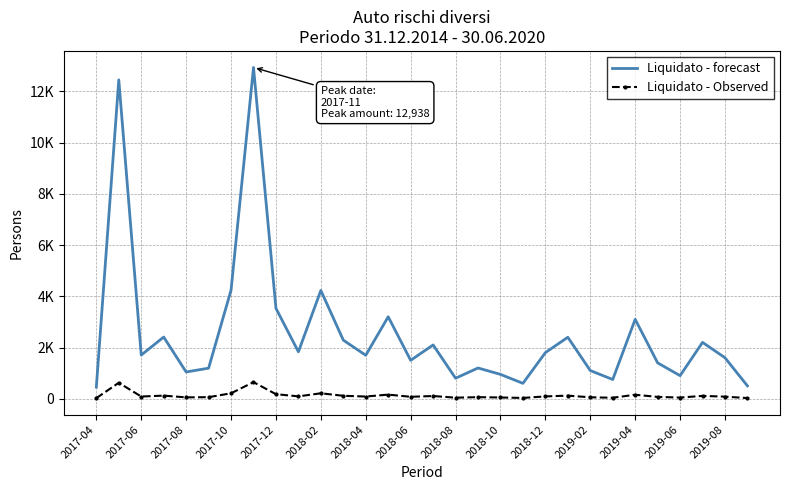

What are all the series names shown in the legend?

Liquidato - forecast, Liquidato - Observed